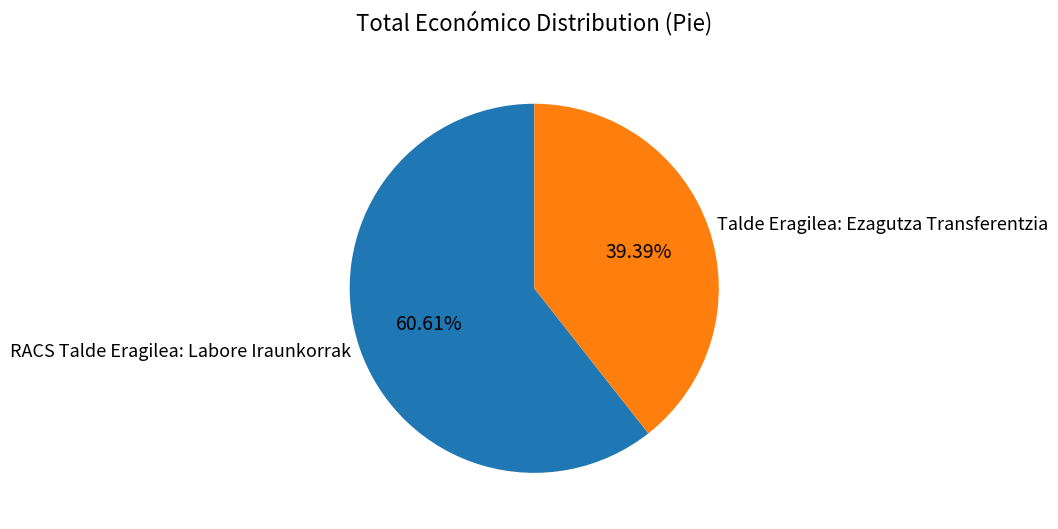

What percentage is the Talde Eragilea: Ezagutza Transferentzia slice, to the nearest percent?

39%